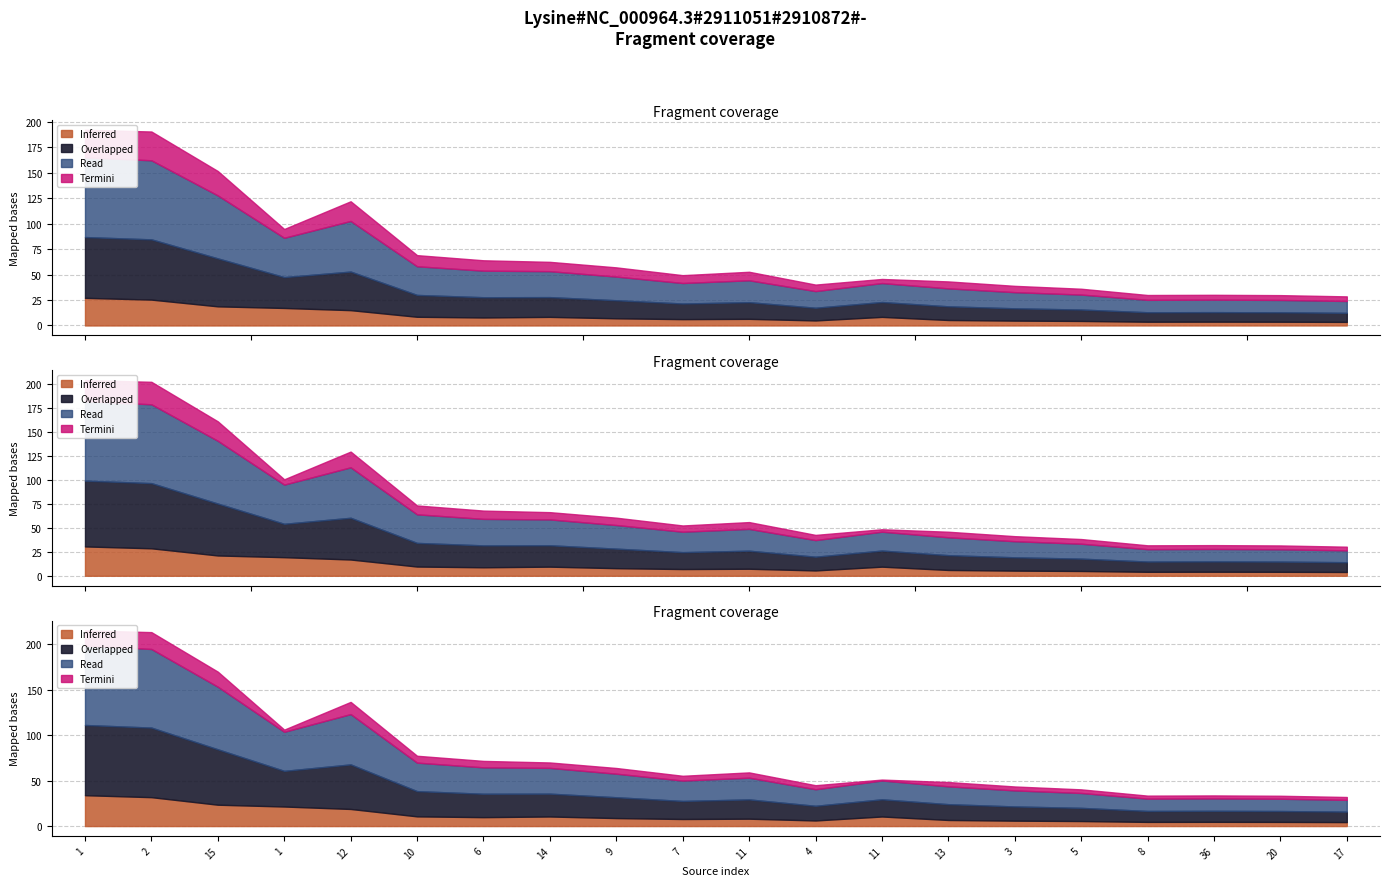

Which category has the lowest value in the cnts series?

17